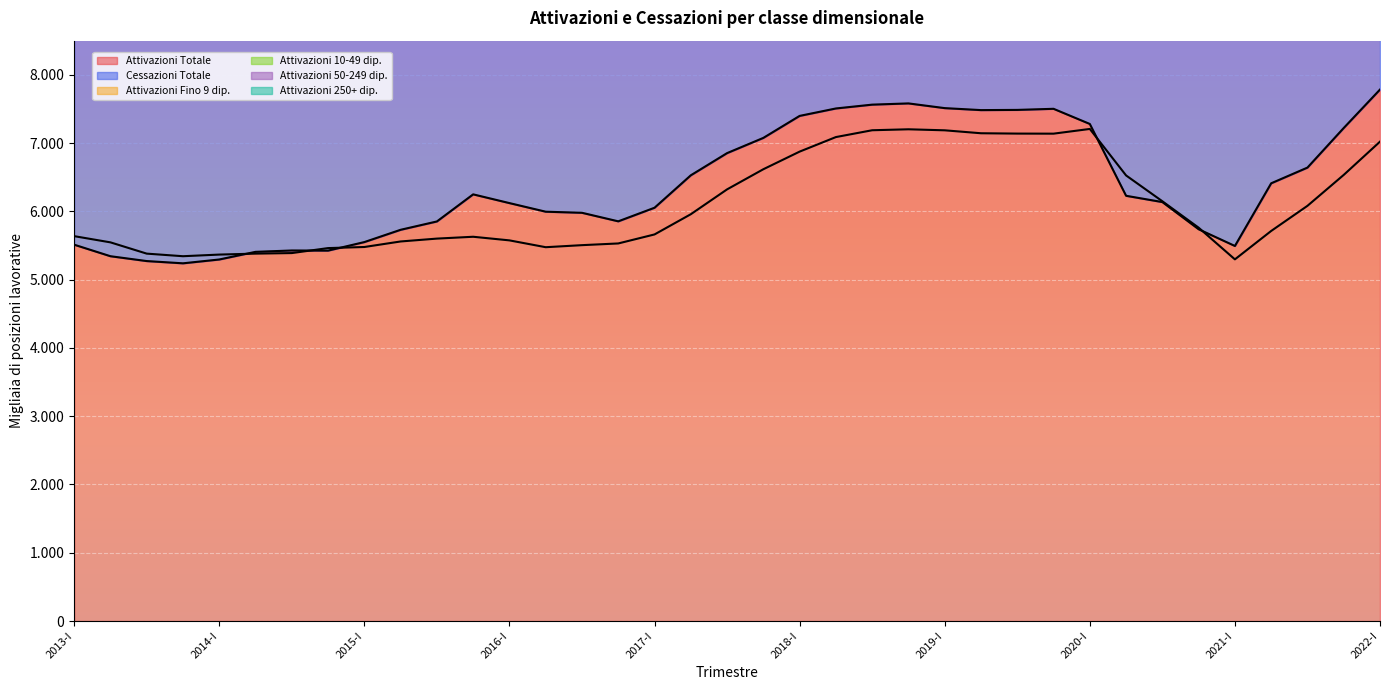

Where is the first local maximum for Attivazioni Totale?

2014-III